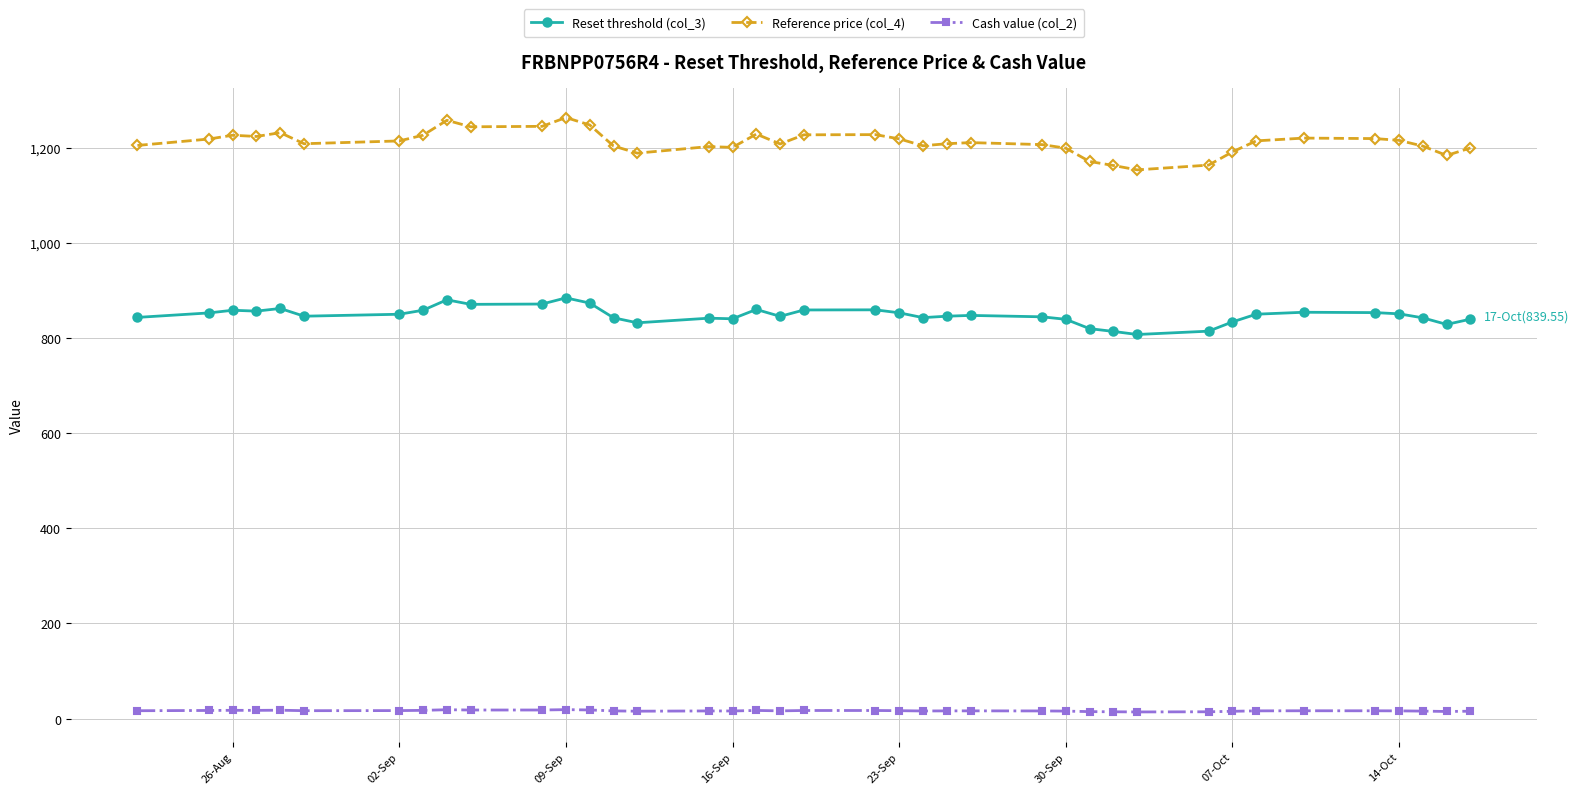

At how many categories does at least one series exceed 923?

39